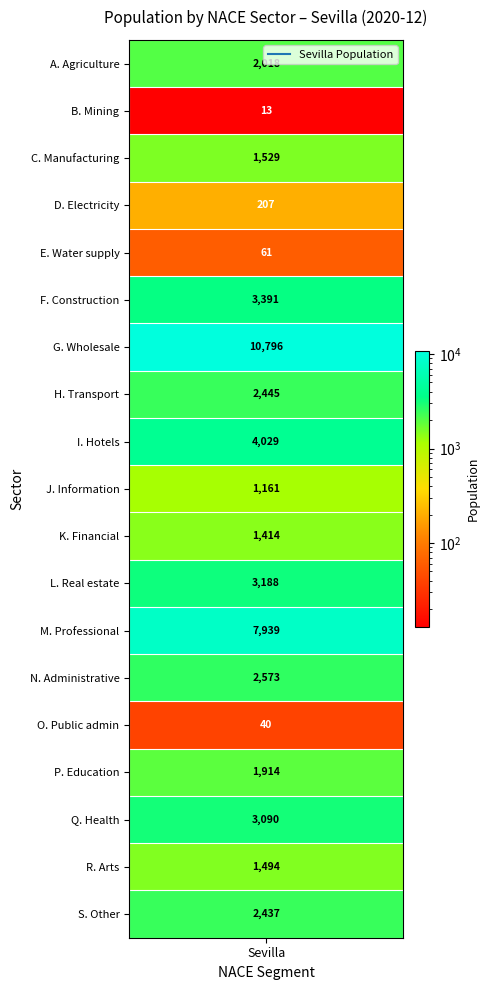

What is the ratio of the value at F. Construction to the value at C. Manufacturing industry?

2.2